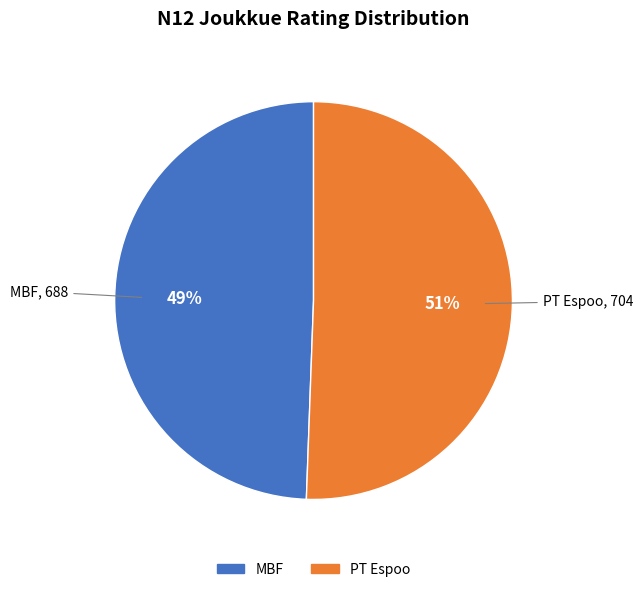

To the nearest percent, what is the average slice percentage?

50%